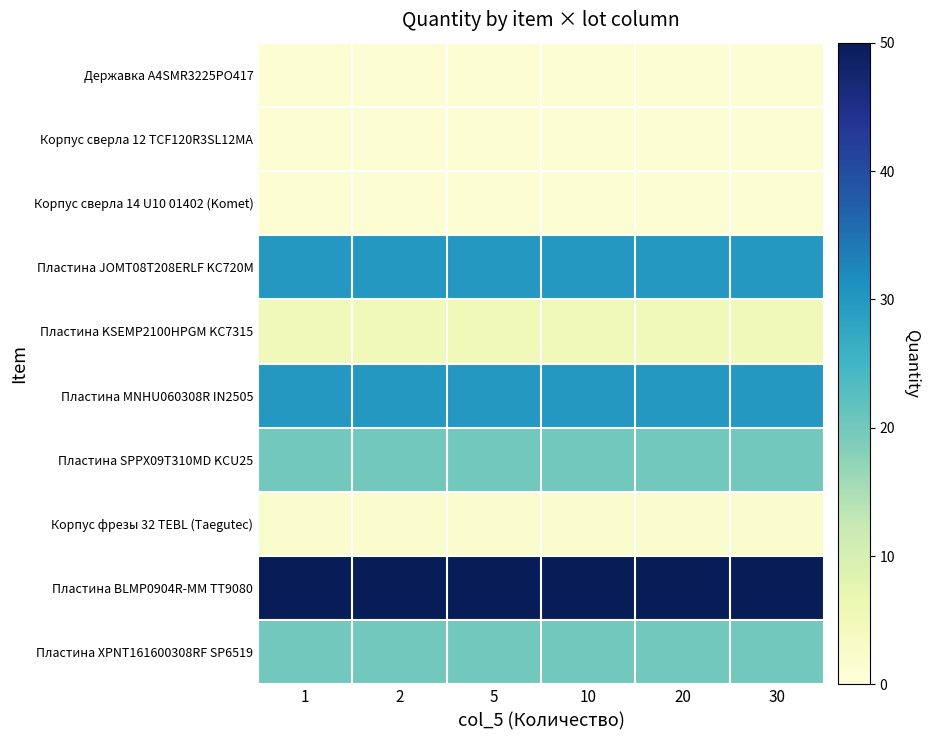

At how many categories does at least one series exceed 24?

6